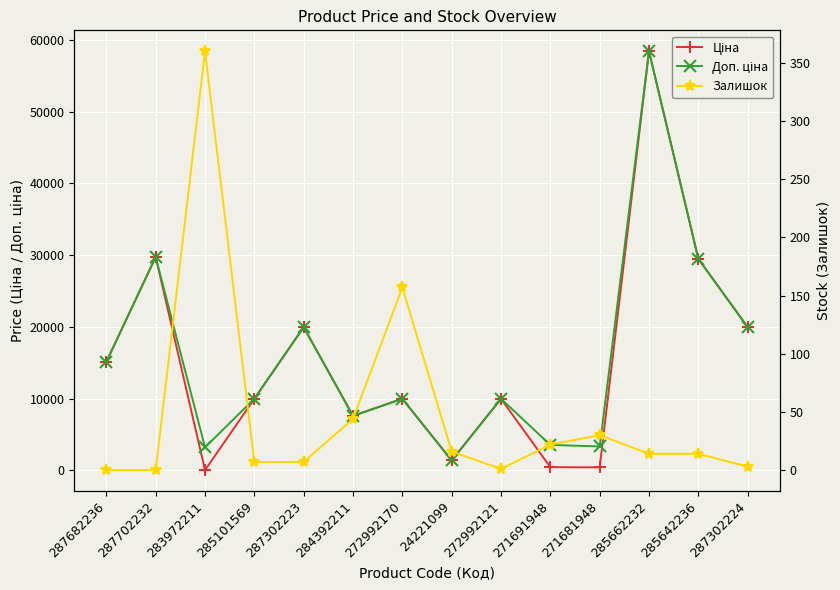

What are all the series names shown in the legend?

Ціна, Доп. ціна, Залишок